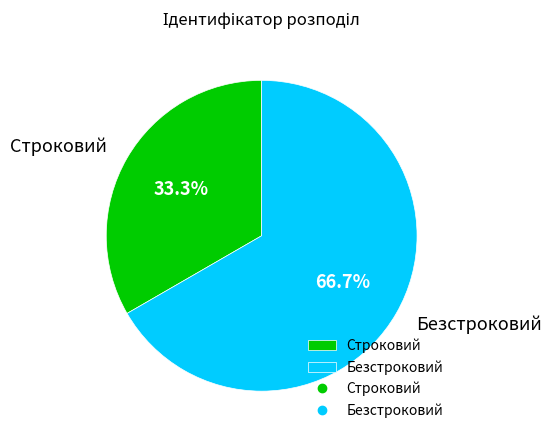

Is it true that Строковий is 33% of the pie?

True